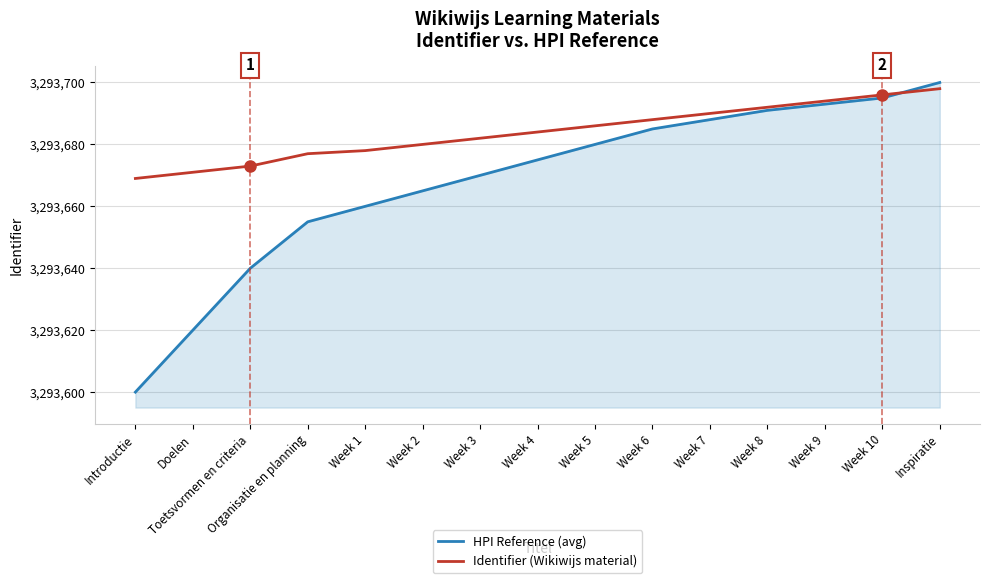

The Identifier (Wikiwijs material) series shows 3293671 at Doelen. True or false?

True